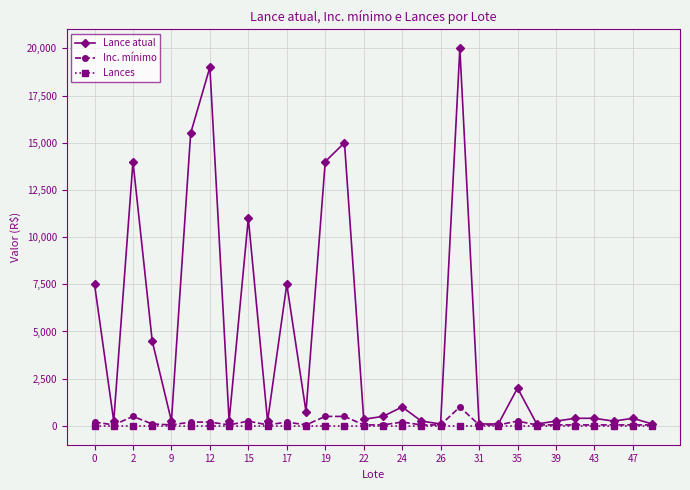

True or false: Lance atual has more than 0 points higher than both neighbors.

True